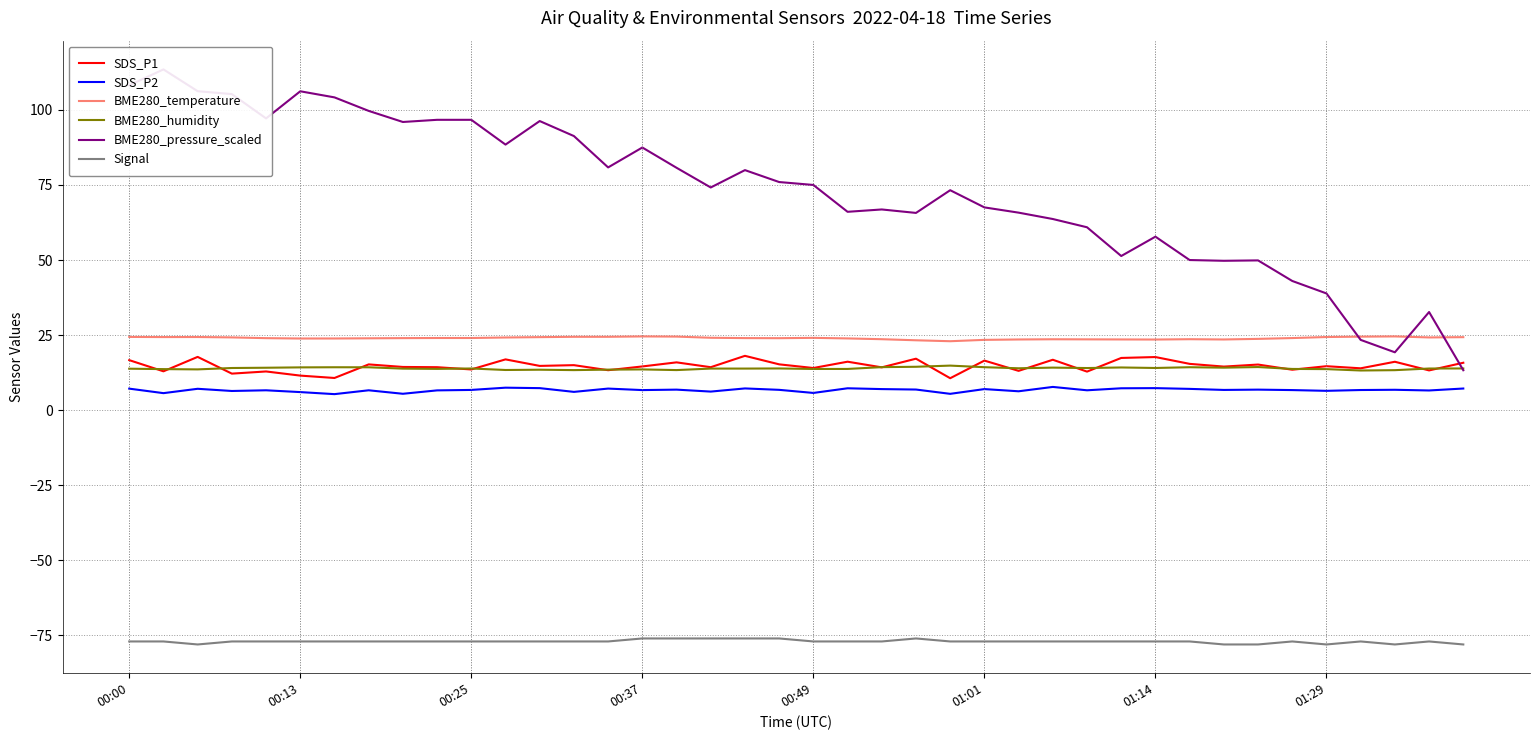

How many distinct data groups are displayed?

6